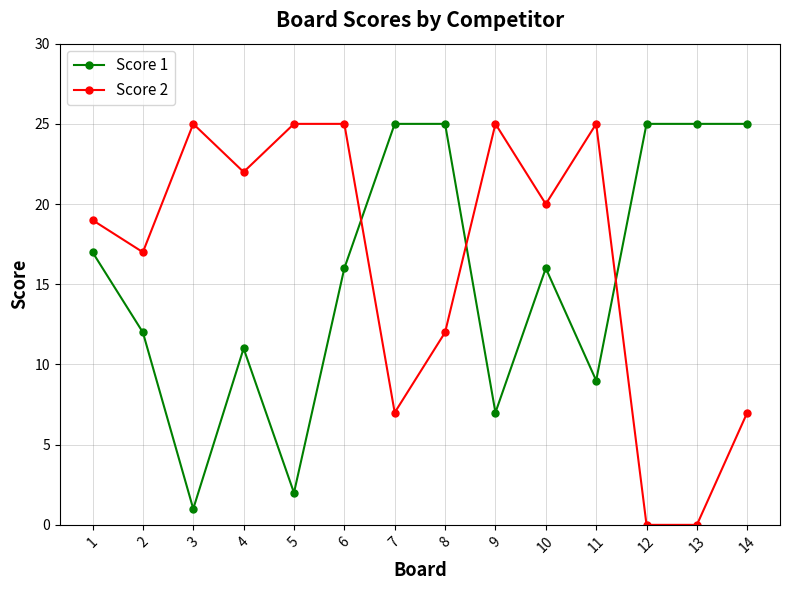

Rank the series at 11 from lowest to highest value.

Score 1, Score 2